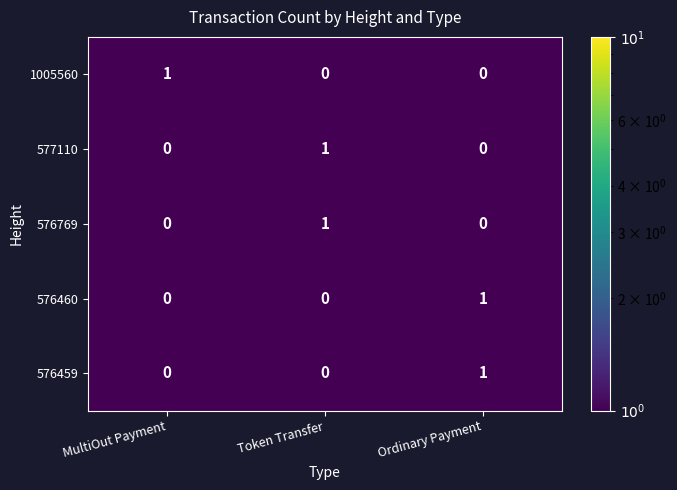

The value of 577110 at Ordinary Payment is 0. True or false?

True